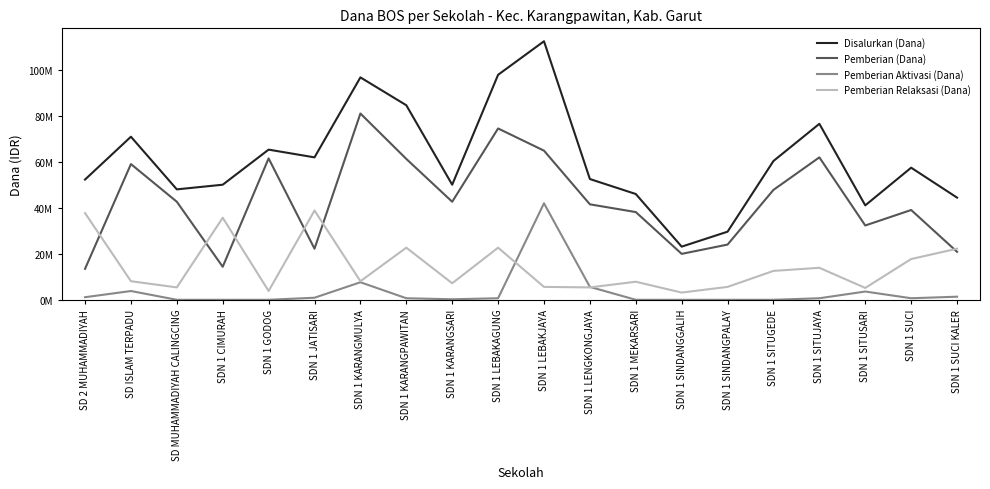

List the labels in order of Pemberian Aktivasi (Dana) value, smallest first.

SD MUHAMMADIYAH CALINGCING, SDN 1 CIMURAH, SDN 1 GODOG, SDN 1 MEKARSARI, SDN 1 SINDANGGALIH, SDN 1 SINDANGPALAY, SDN 1 SITUGEDE, SDN 1 KARANGSARI, SDN 1 KARANGPAWITAN, SDN 1 LEBAKAGUNG, SDN 1 SITUJAYA, SDN 1 SUCI, SDN 1 JATISARI, SD 2 MUHAMMADIYAH, SDN 1 SUCI KALER, SDN 1 SITUSARI, SD ISLAM TERPADU, SDN 1 LENGKONGJAYA, SDN 1 KARANGMULYA, SDN 1 LEBAKJAYA